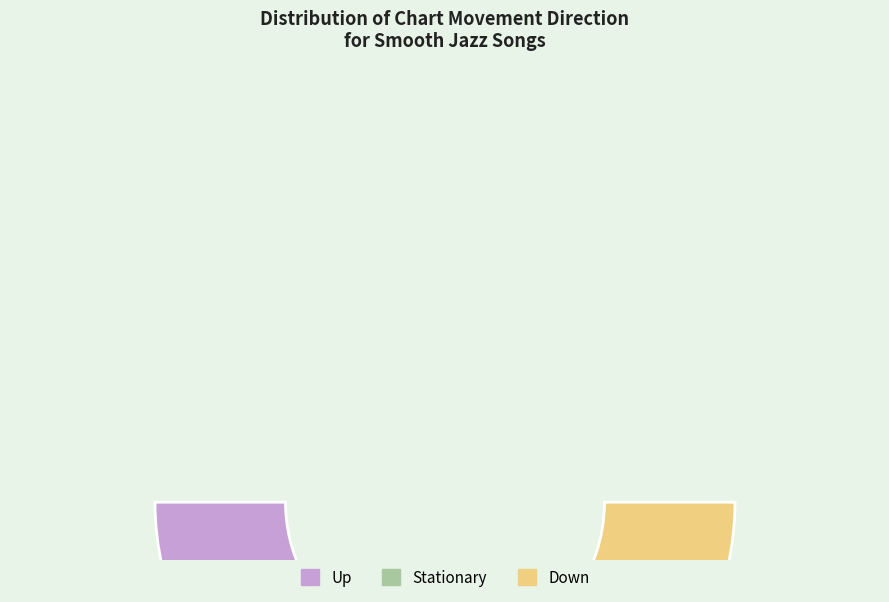

To the nearest percent, what percentage of the pie is up?

30%